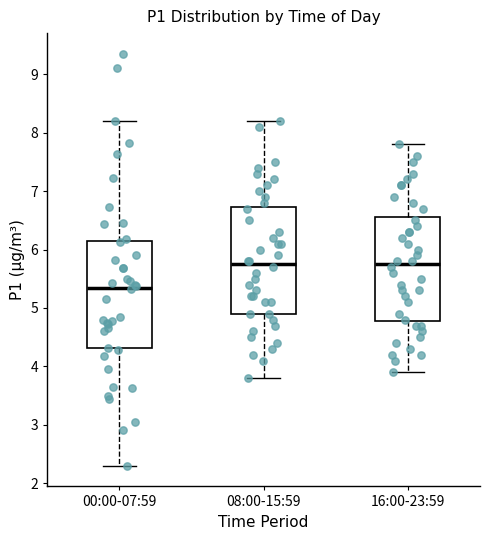

Which box has the lowest median line?

00:00-07:59